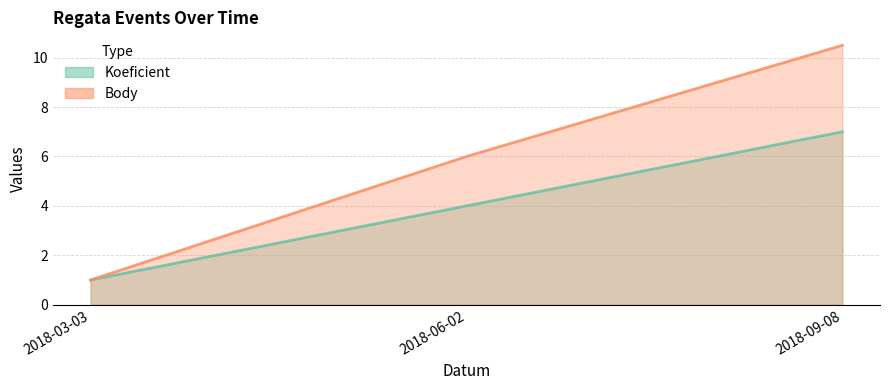

What is the label of the 2nd point from the right?

2018-06-02